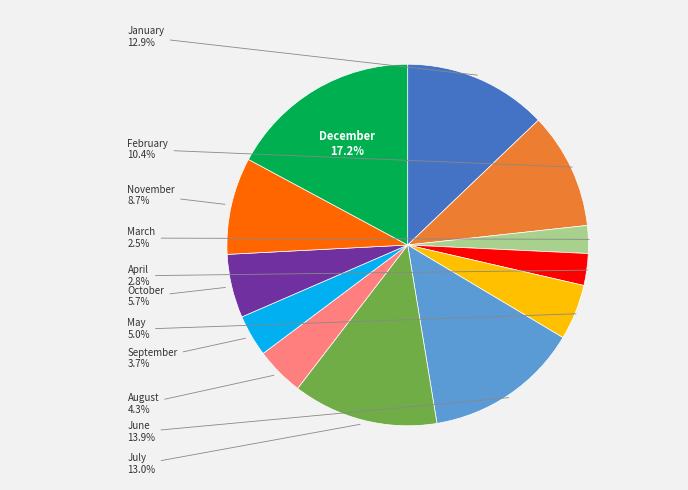

To the nearest percent, what is the average slice percentage?

8%